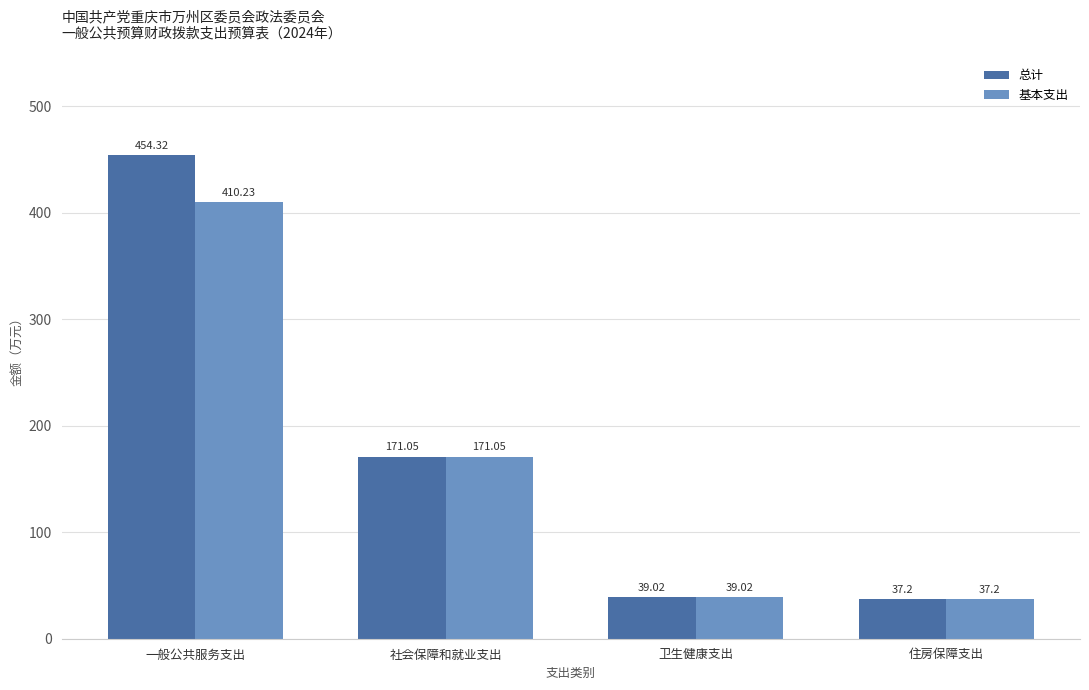

Read the 基本支出 value at 卫生健康支出.

39.0